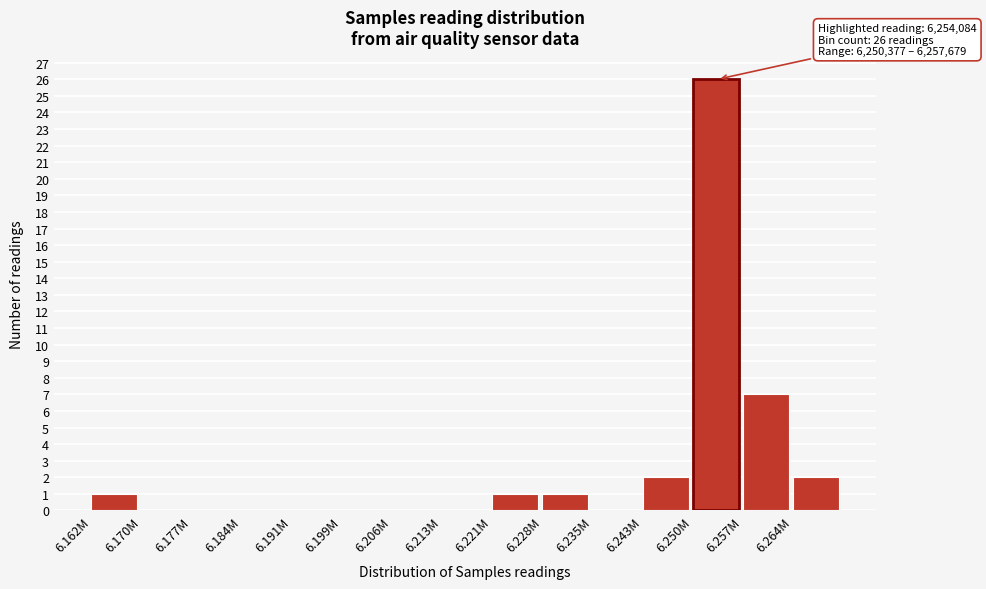

Reading left to right, transcribe all the data shown in this chart.

6.162M=1	6.170M=0	6.177M=0	6.184M=0	6.191M=0	6.199M=0	6.206M=0	6.213M=0	6.221M=1	6.228M=1	6.235M=0	6.243M=2	6.250M=26	6.257M=7	6.264M=2